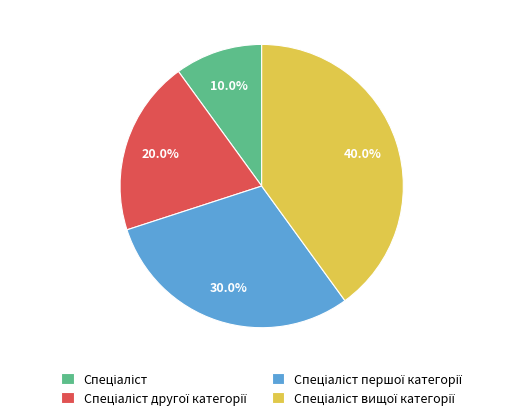

Is there a majority slice in this chart?

No